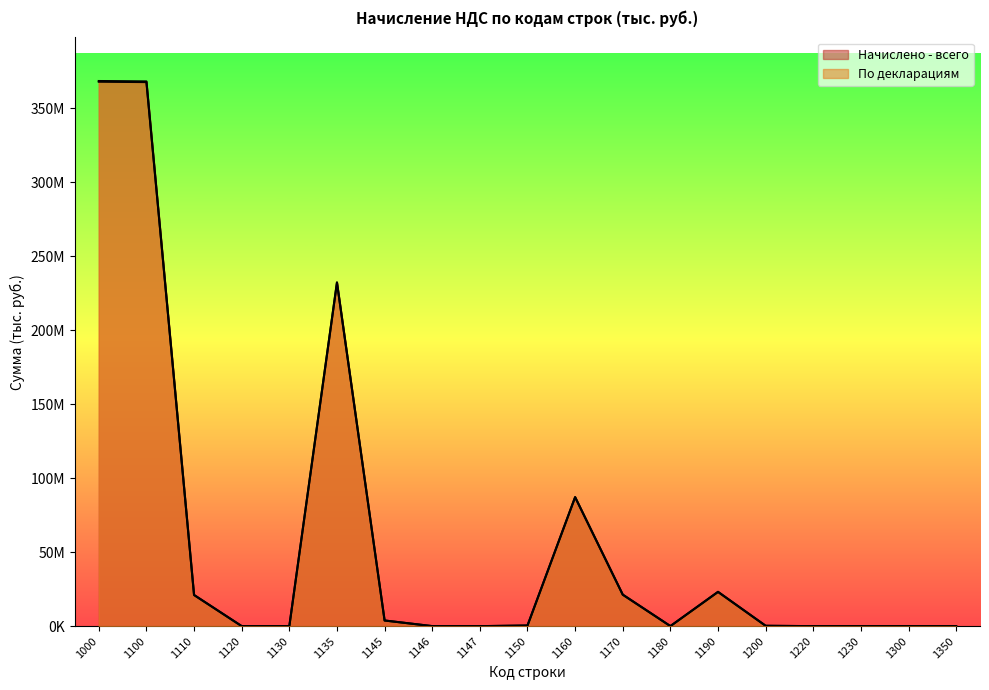

Reading left to right, transcribe all the data shown in this chart.

Начислено - всего: 368490050	368231162	21100468	20517	1584	232396534	3827652	25177	15	421253	87221671	21360770	35816	23234396	246505	1306	2012	12383	0
По декларациям: 368012171	367756713	21021273	20517	0	232155952	3830275	25177	15	425827	87194023	21214755	35816	23099490	243289	1231	2012	12169	0